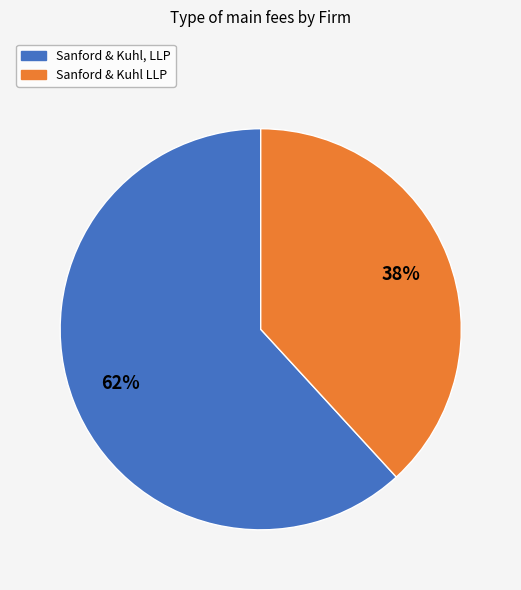

Is there a majority slice in this chart?

Yes